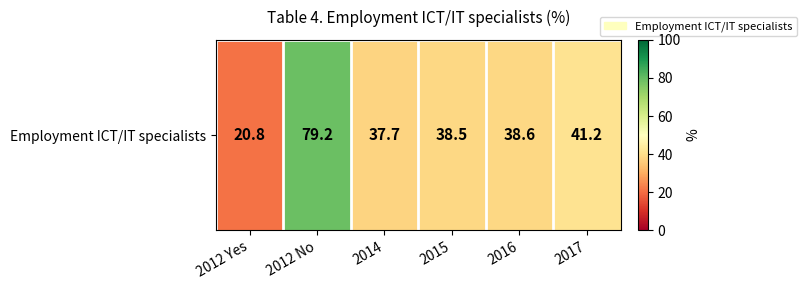

True or false: the data shows 58.5 at 2016.

False